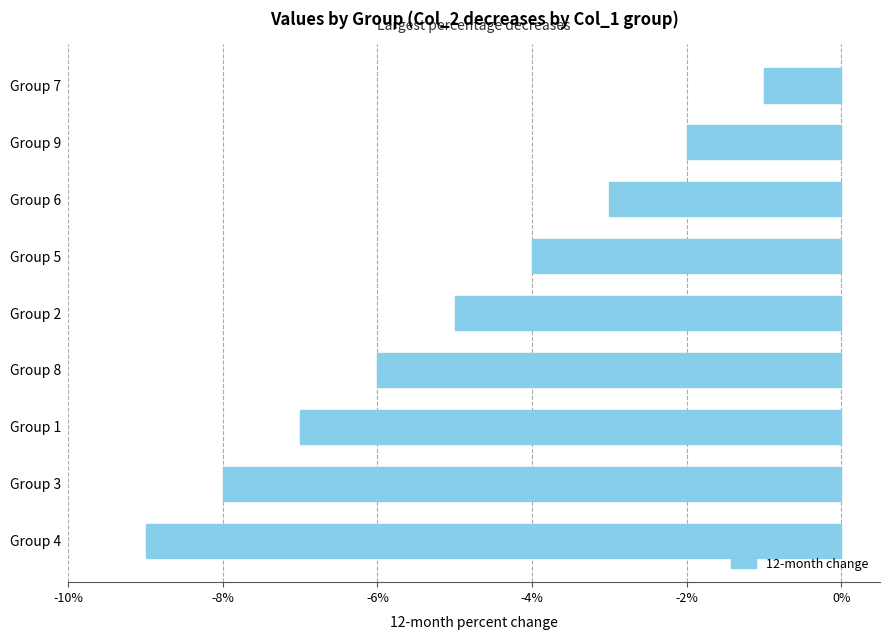

How many bars are there in total?

9